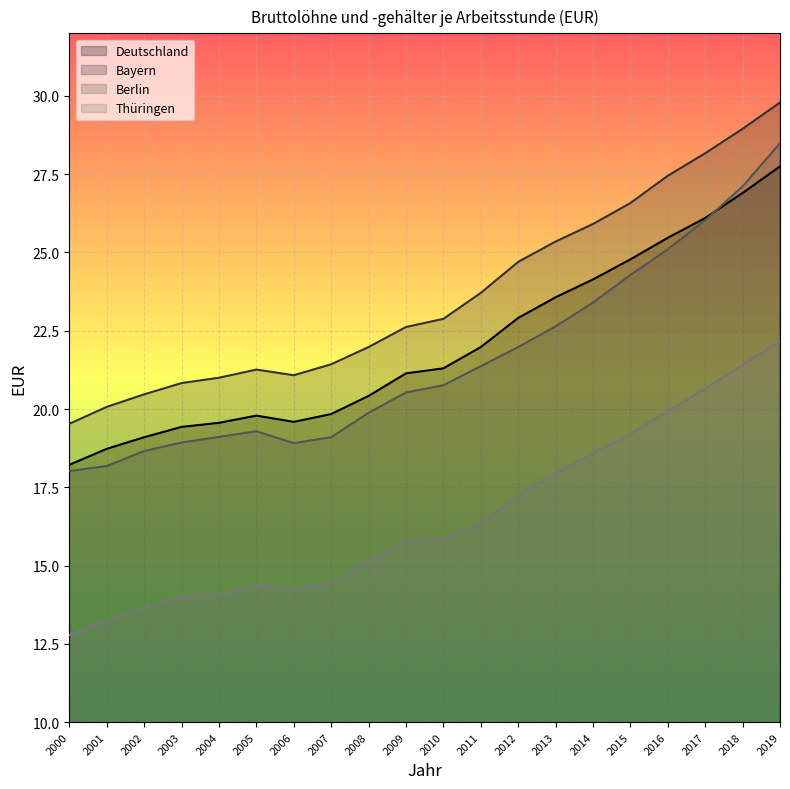

Read the Deutschland value at 2017.

26.1